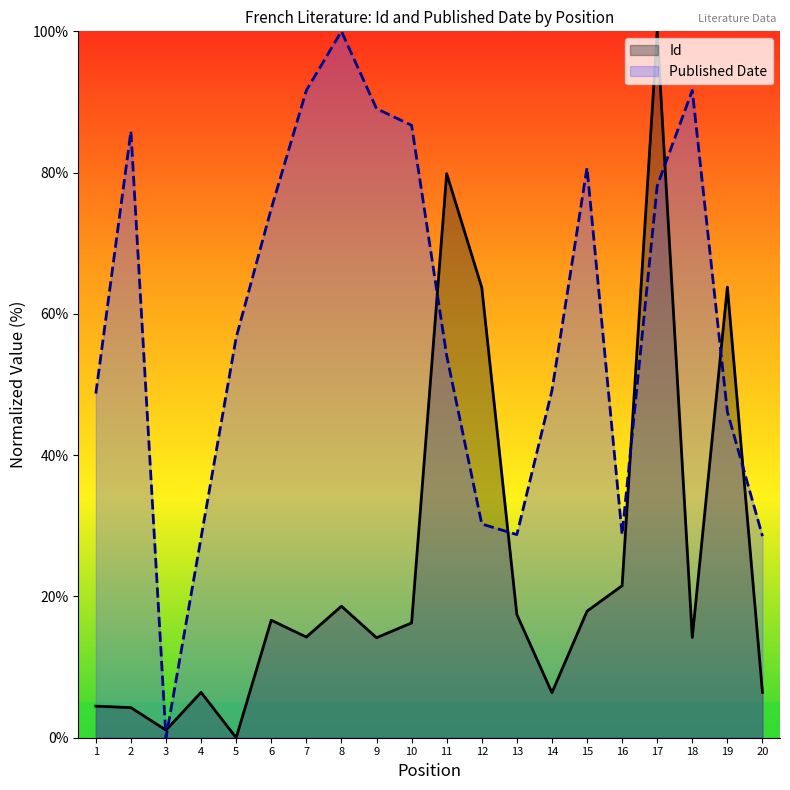

What is the greatest value displayed?

100.0